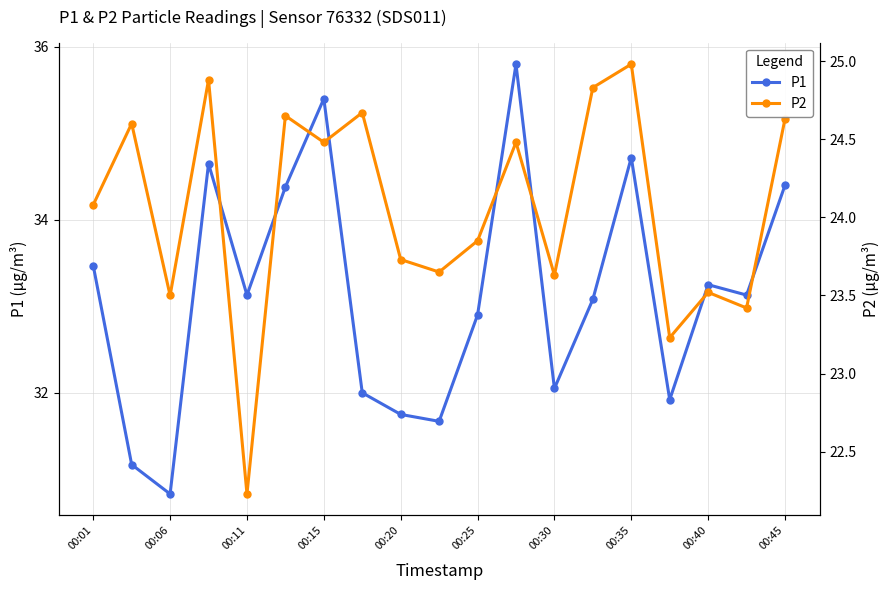

True or false: P2 has more than 2 interior local peaks.

True